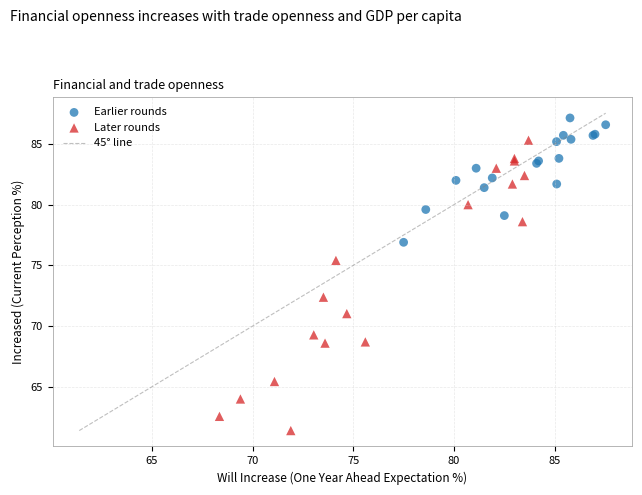

Which series has the widest spread of Y values?

Later rounds